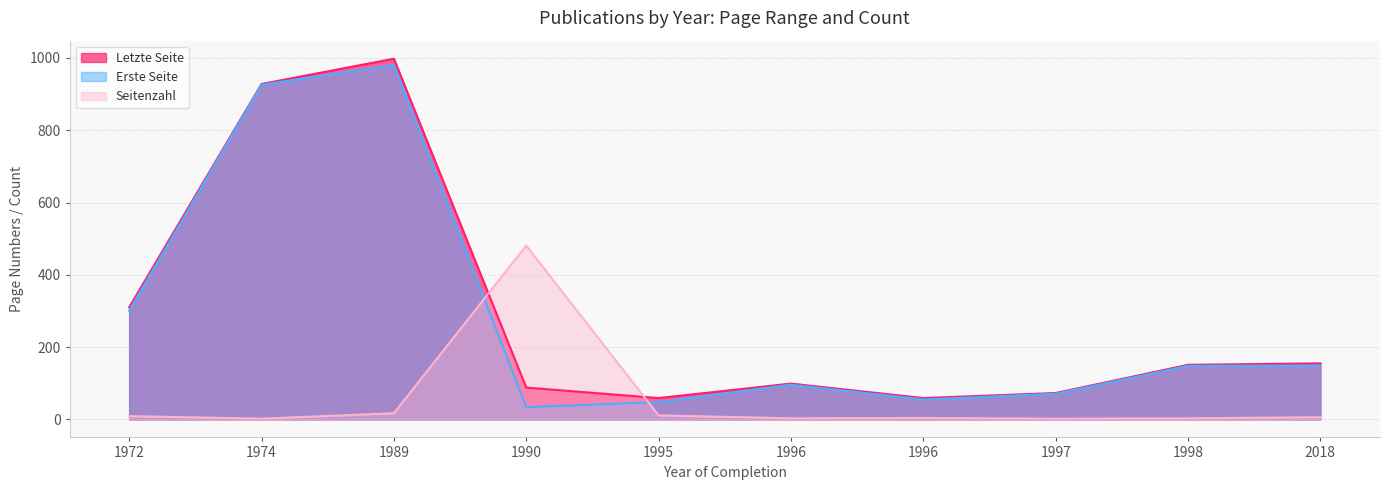

Does the chart have visible grid lines?

Yes